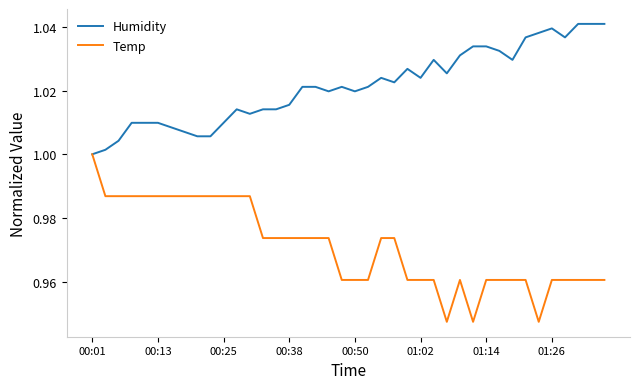

Which series has the largest total across all categories?

Humidity